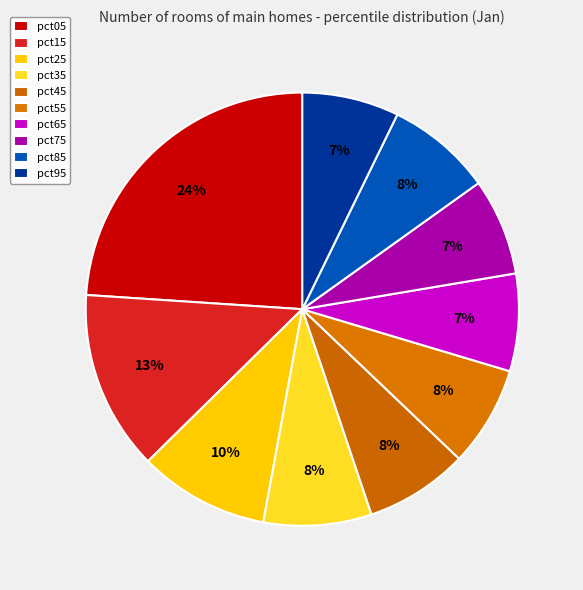

Is pct75 the majority of the pie?

No